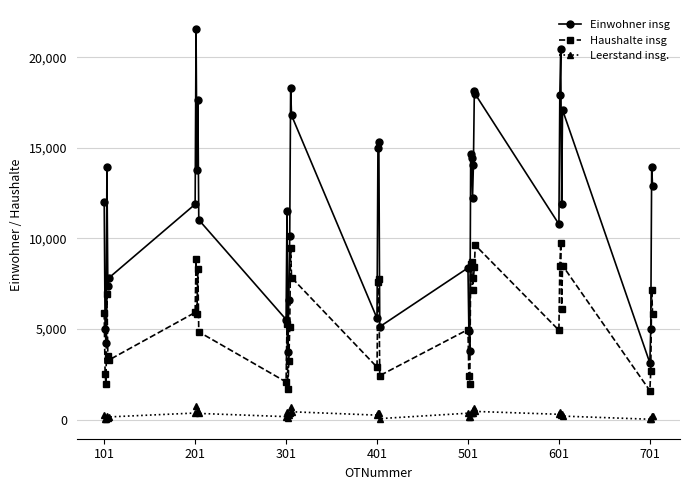

Rank the series by their maximum value, from highest to lowest.

Einwohner insg, Haushalte insg, Leerstand insg.